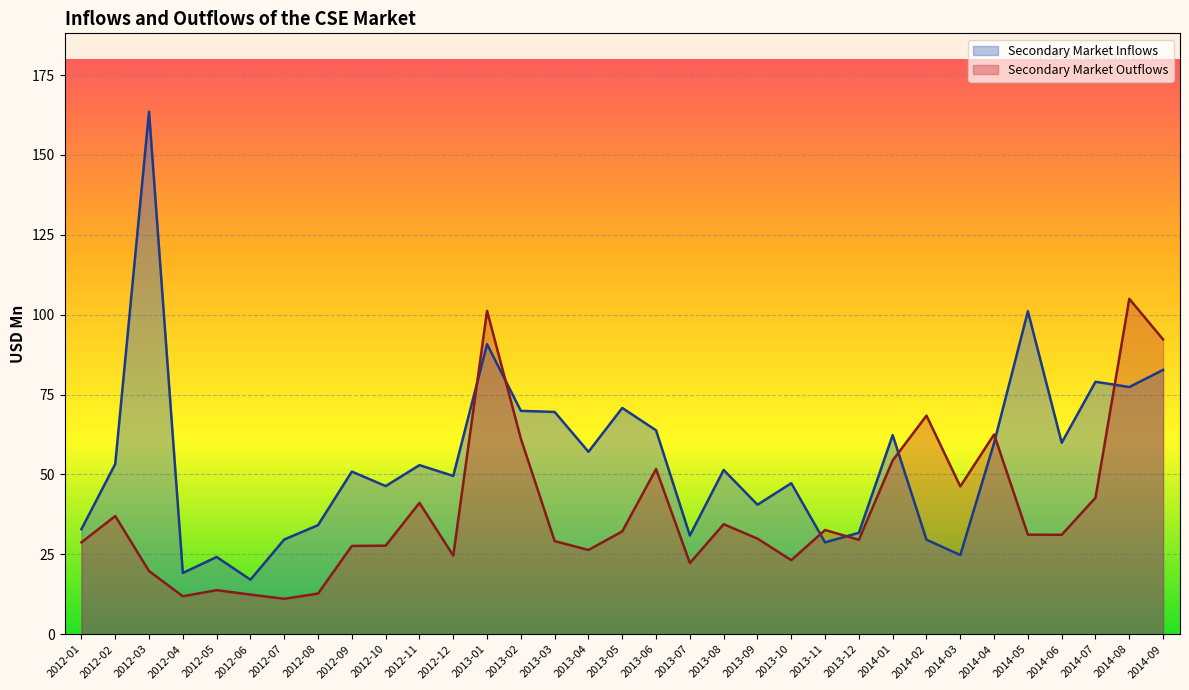

Where is Secondary Market Inflows nearest to the value 90?

2013-01